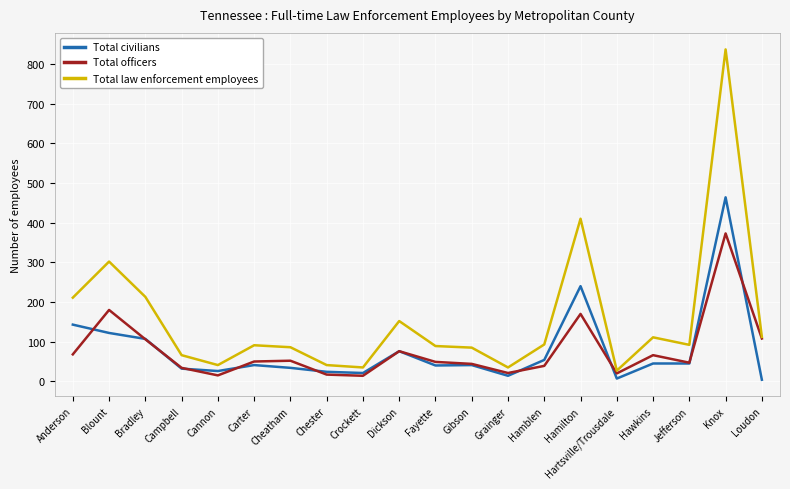

What is the highest value of the Total officers series?

373